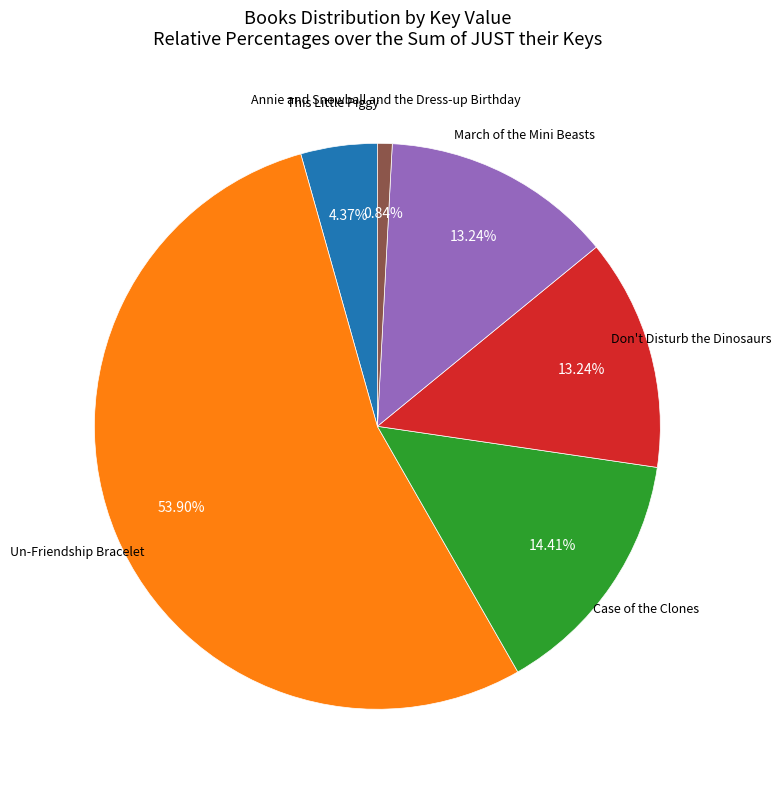

Which slice is the largest?

Un-Friendship Bracelet